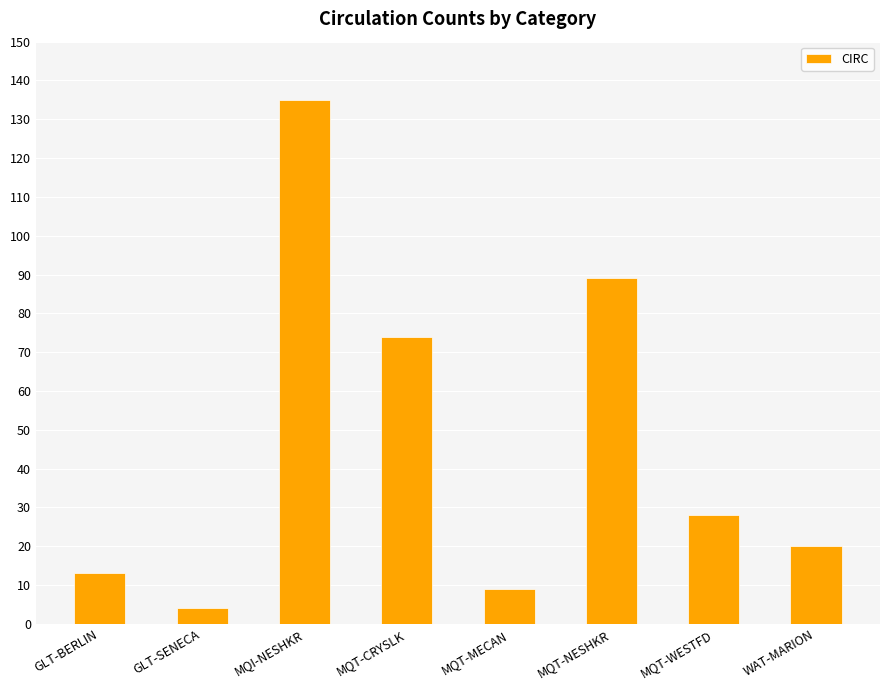

What is the value of the 1st bar from the left?

13